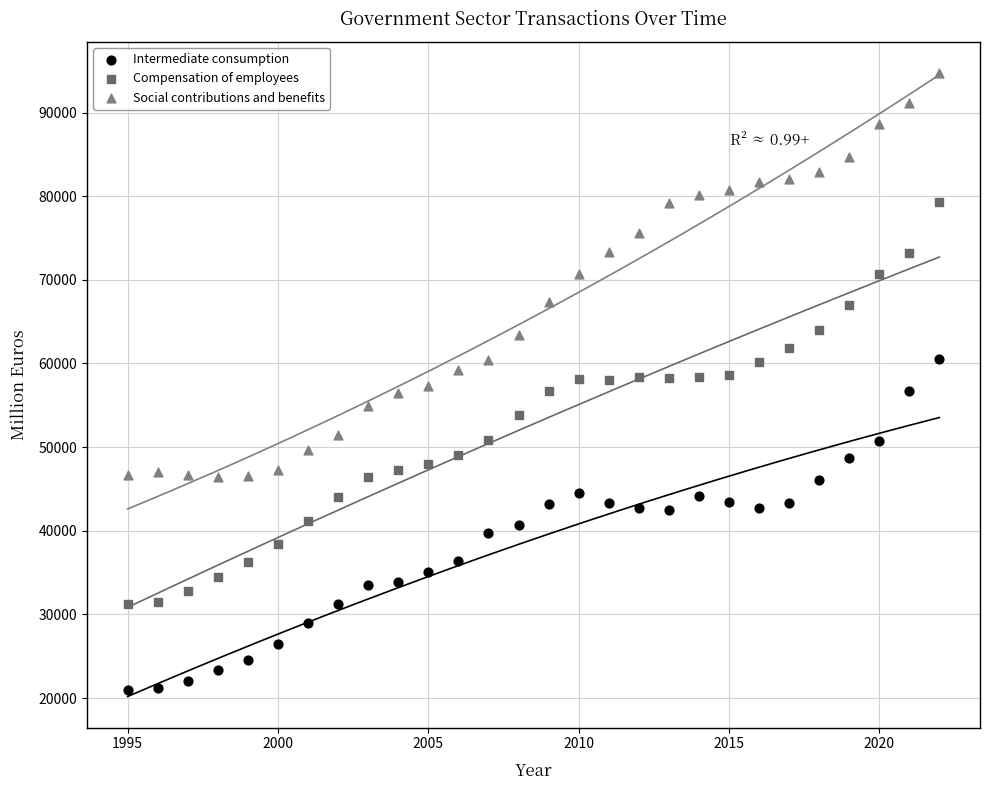

What is the X range (max minus min) for the scatter plot?

27